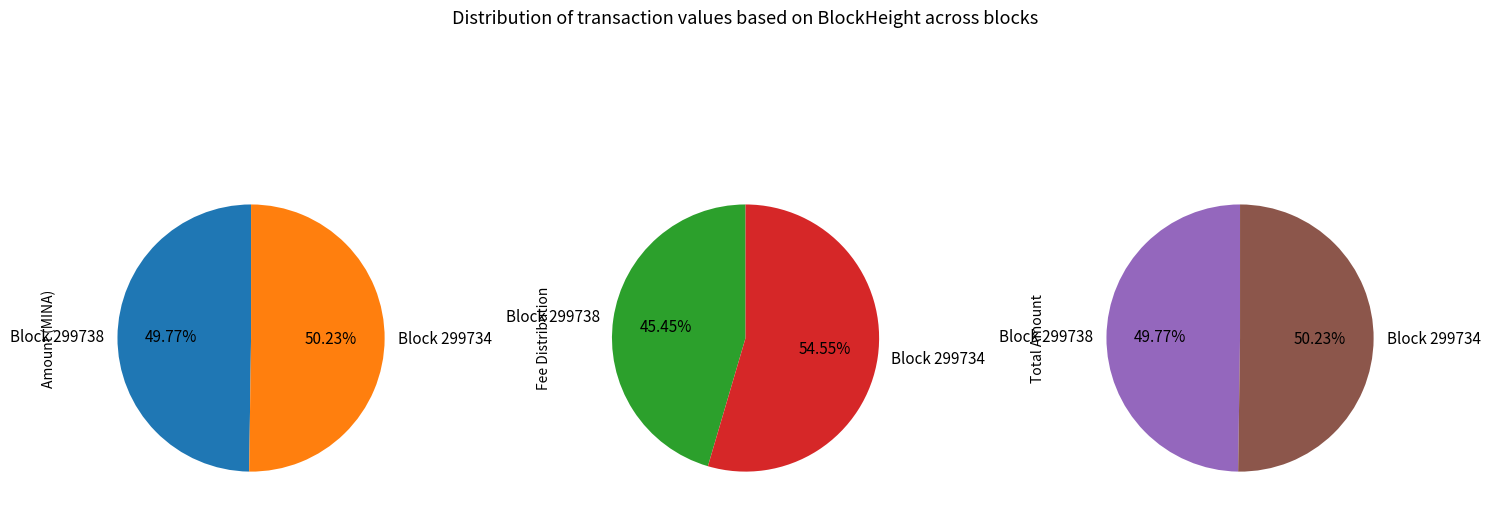

What is the smallest slice in the pie chart?

299738